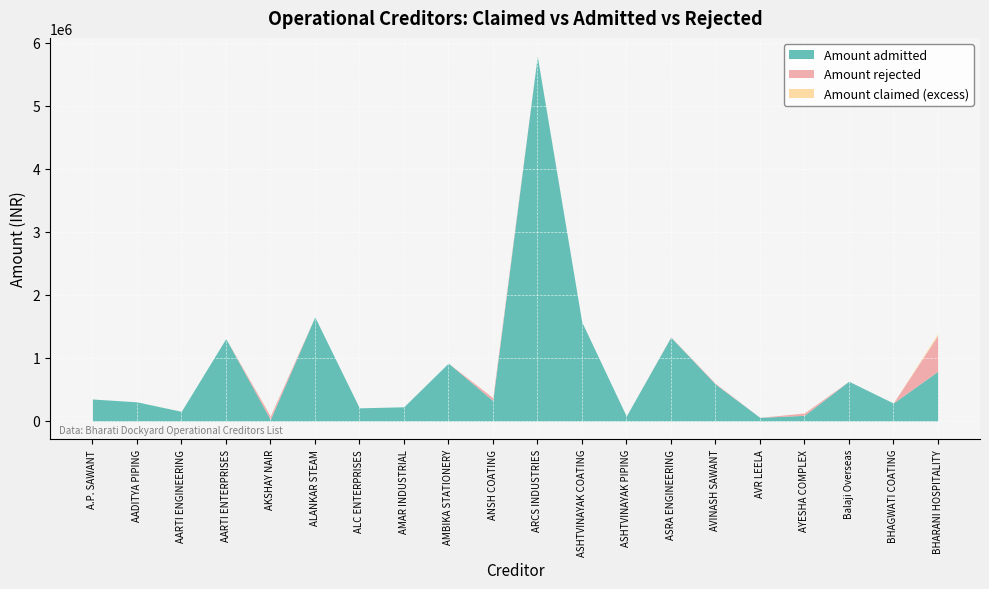

Between ASHTVINAYAK PIPING and AADITYA PIPING, which is larger?

AADITYA PIPING